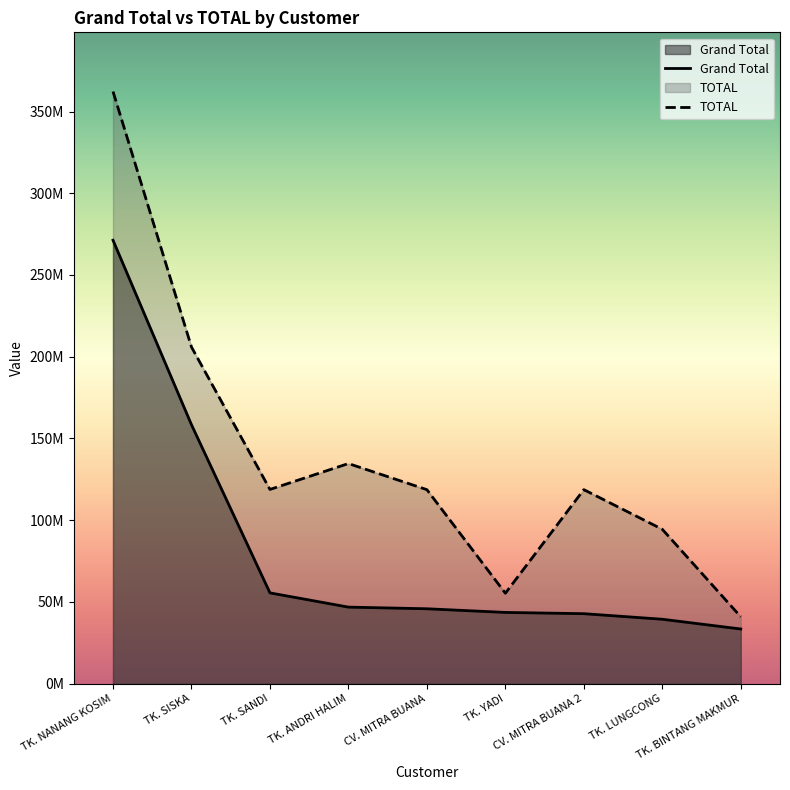

How many distinct data groups are displayed?

2